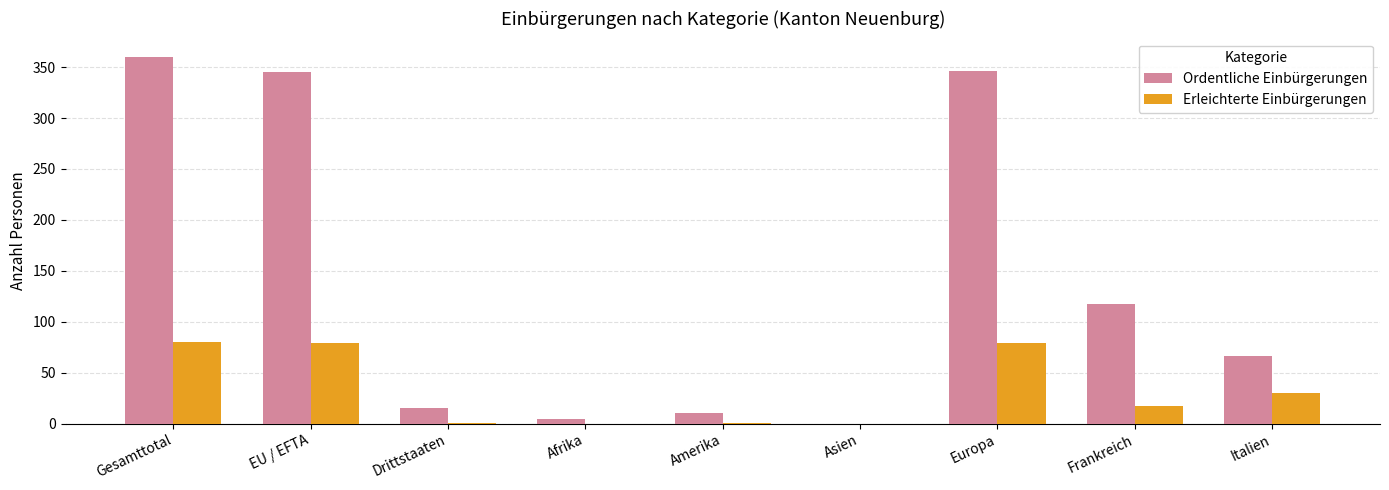

What is the total value across all series at Amerika?

11